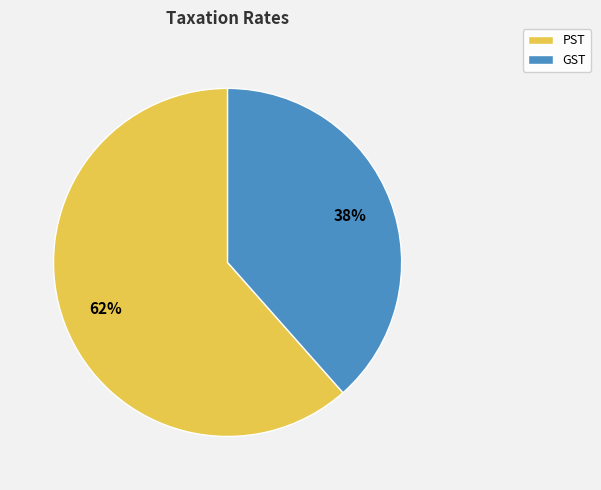

What is the smallest slice in the pie chart?

GST